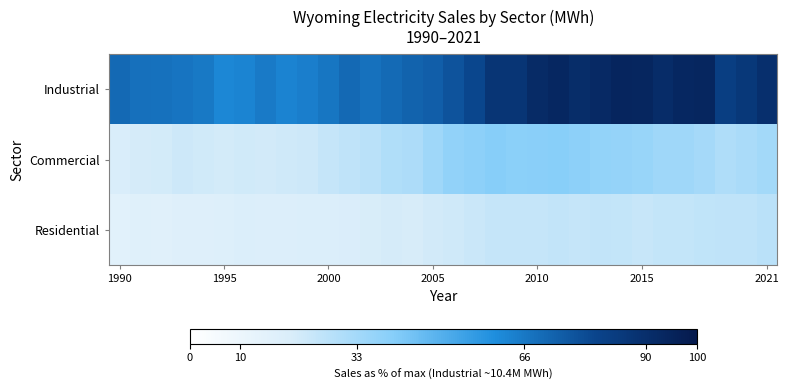

Count the number of categories in the chart.

32